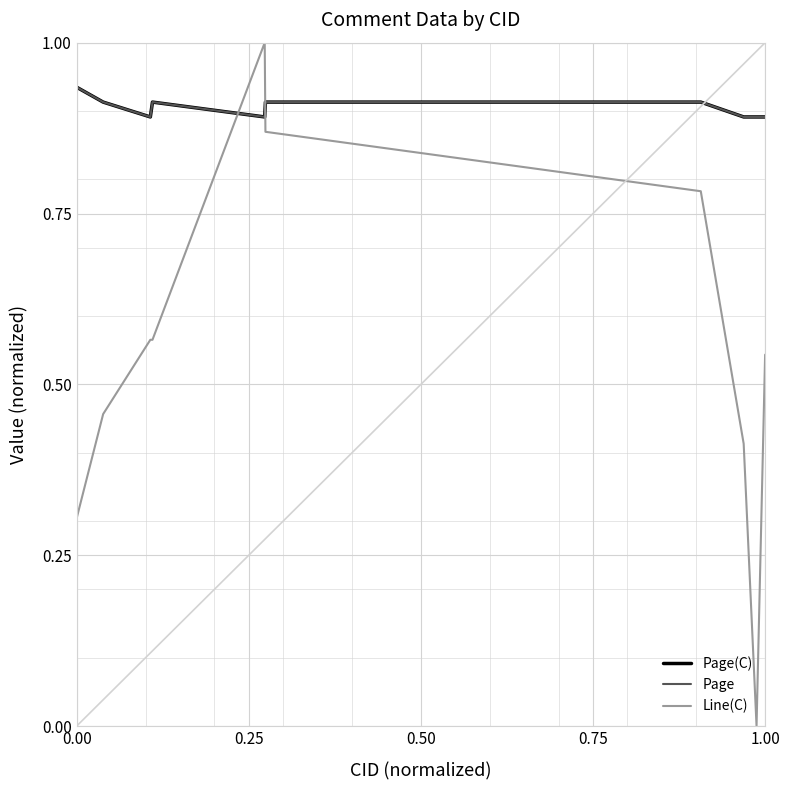

Is this an area chart (filled region under the line)?

No